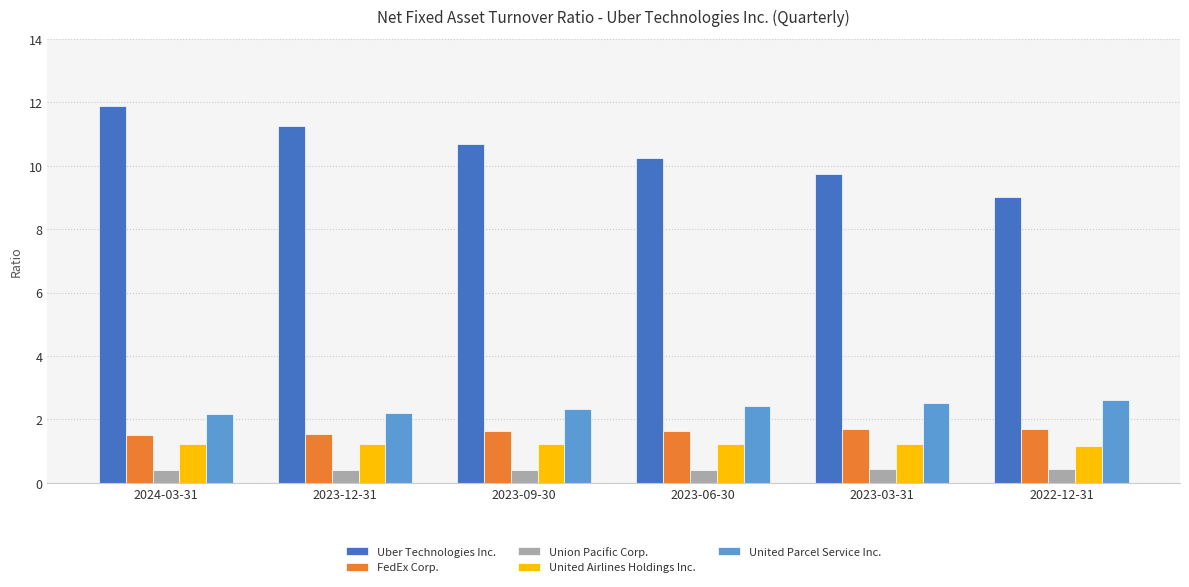

What is the difference between the highest and lowest values at 2023-03-31?

9.3